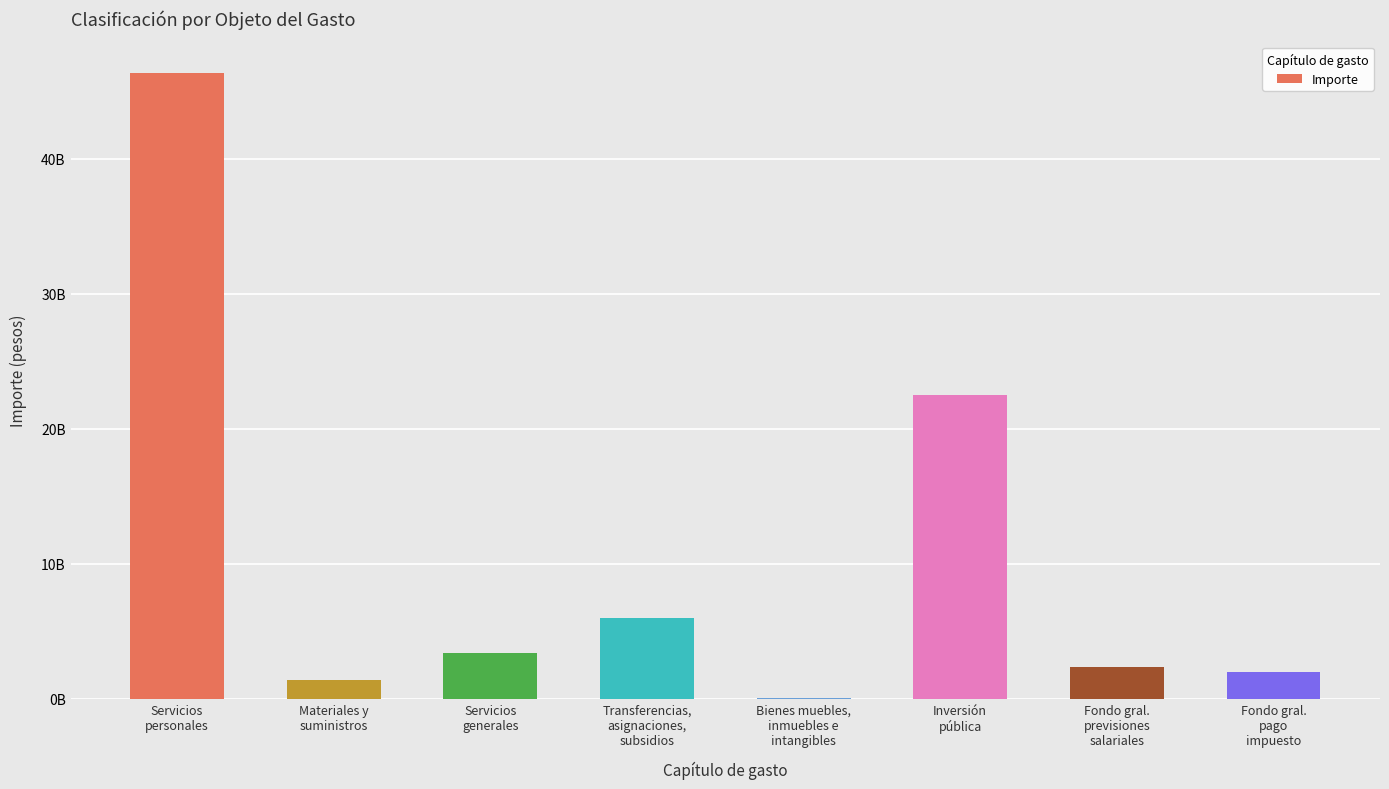

List the labels in order of value, largest first.

Servicios
personales, Inversión
pública, Transferencias,
asignaciones,
subsidios, Servicios
generales, Fondo gral.
previsiones
salariales, Fondo gral.
pago
impuesto, Materiales y
suministros, Bienes muebles,
inmuebles e
intangibles